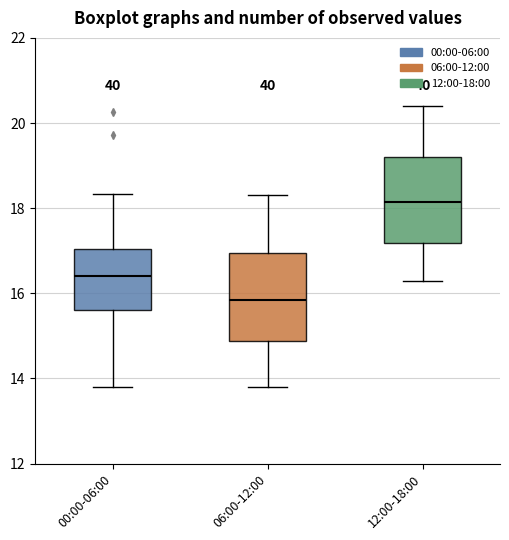

Which box's median line is the lowest?

06:00-12:00